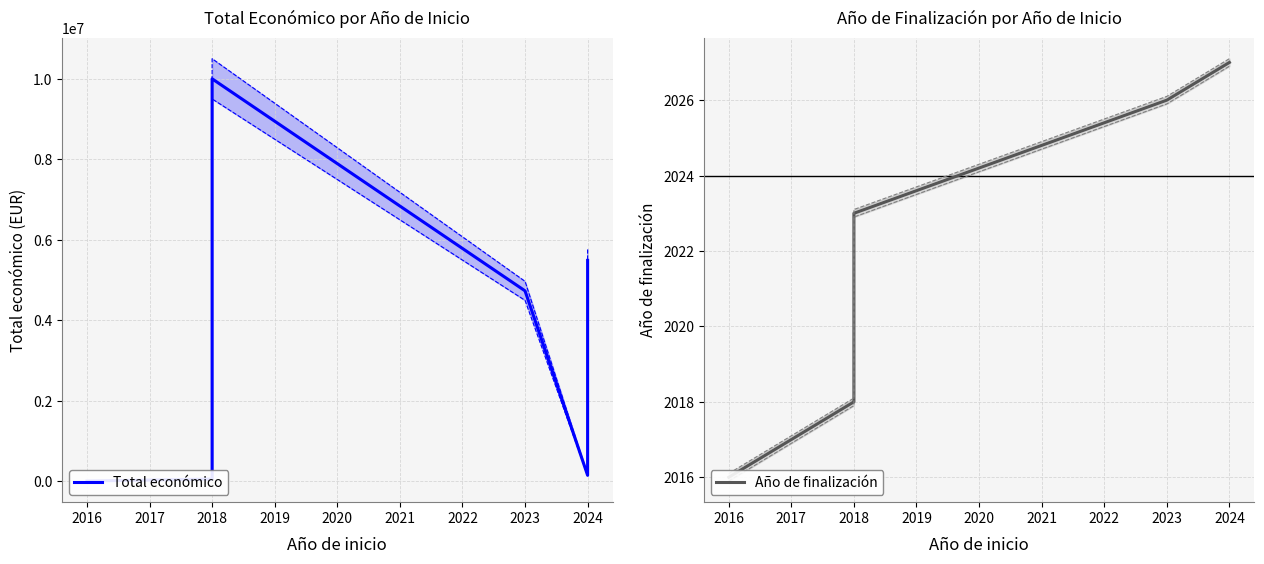

What is the value of the Total económico point at the 3rd from the left?

9999999